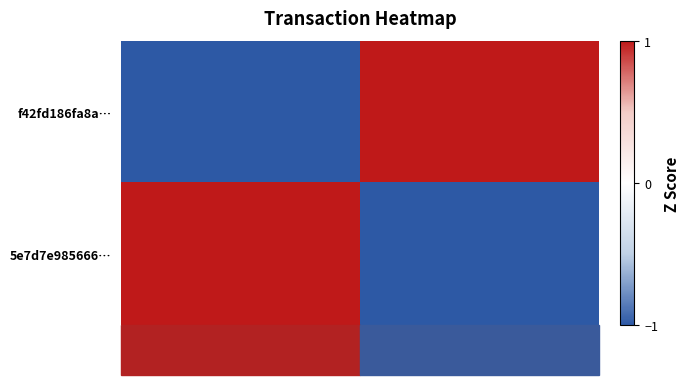

Which series has the largest range (max minus min)?

f42fd186fa8a…